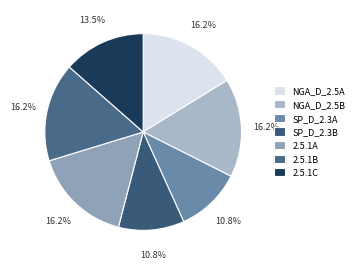

What portion of the pie excludes NGA_D_2.5B?

83.8%